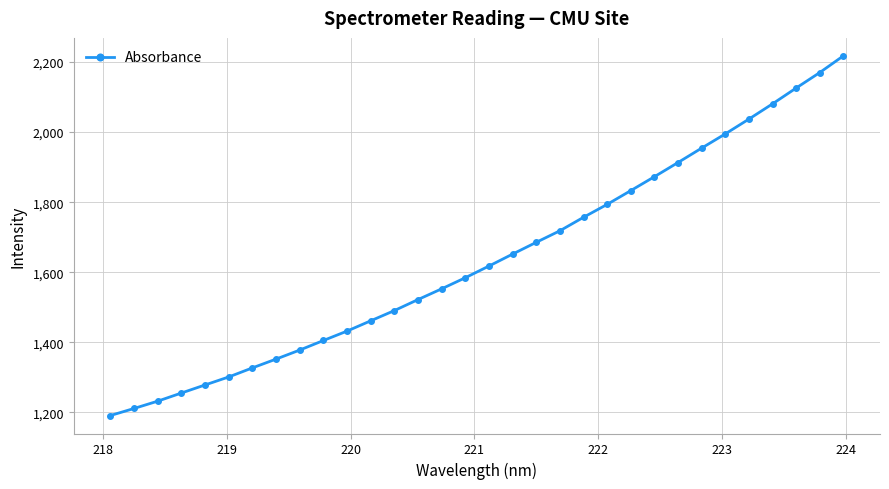

What is the maximum value shown in the chart?

2217.5